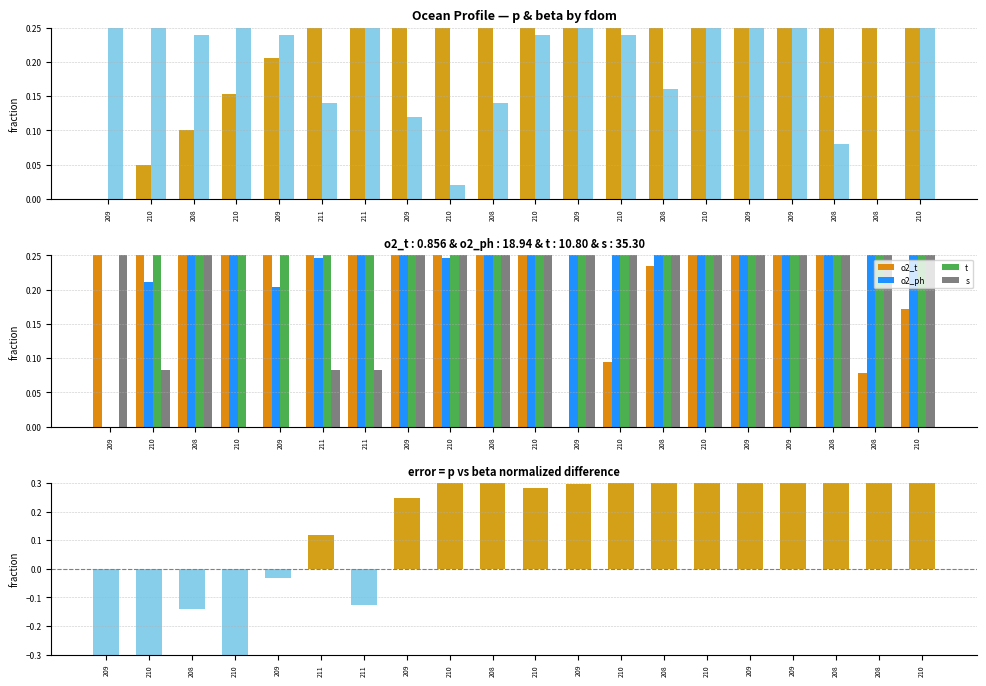

Reading left to right, transcribe all the data shown in this chart.

p: 0.0	0.1	0.1	0.2	0.2	0.3	0.3	0.4	0.4	0.5	0.5	0.6	0.6	0.7	0.7	0.8	0.8	0.9	0.9	1.0
o2_t: 0.9	0.8	0.8	1.0	1.0	0.9	0.9	0.7	0.3	0.5	0.4	0.0	0.1	0.2	0.3	0.4	0.3	0.3	0.1	0.2
o2_ph: 0.0	0.2	0.3	0.3	0.2	0.2	0.4	0.8	0.2	0.4	0.5	0.5	0.5	0.6	0.7	0.7	1.0	0.8	0.7	0.7
t: 0.0	0.5	0.5	0.4	0.4	0.4	0.4	0.5	0.7	0.6	0.7	1.0	0.9	0.8	0.8	0.7	0.8	0.8	0.9	0.9
s: 0.7	0.1	0.2	0.0	0.0	0.1	0.1	0.3	0.6	0.3	0.6	1.0	0.8	0.8	0.7	0.5	0.6	0.7	0.8	0.8
beta: 1.0	0.4	0.2	0.6	0.2	0.1	0.4	0.1	0.0	0.1	0.2	0.3	0.2	0.2	0.3	0.3	0.4	0.1	0.0	0.3